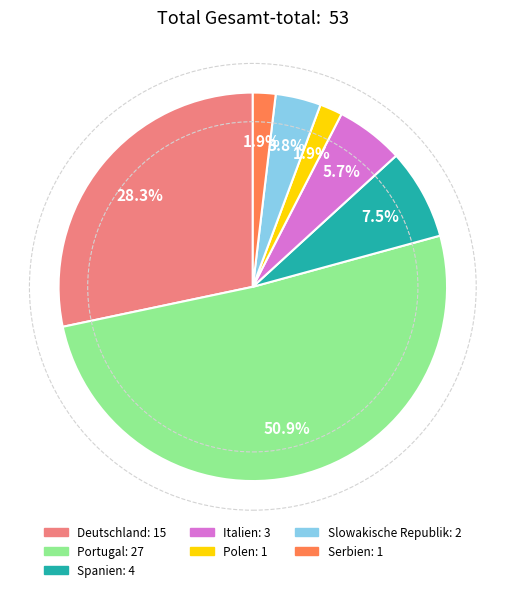

Is there any slice that represents more than half of the pie?

Yes